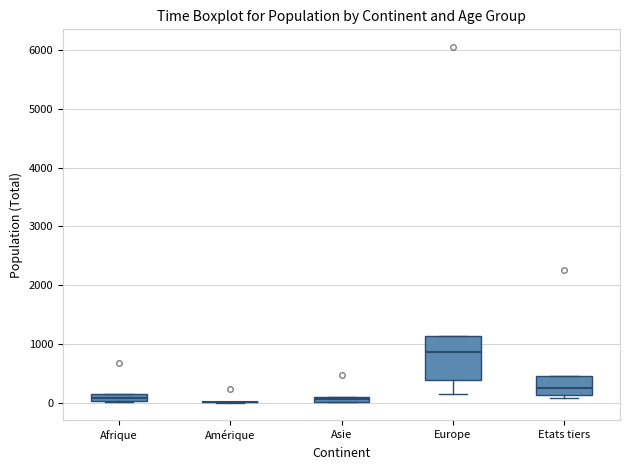

Where is the upper edge of the box for Europe on the y-axis? The values are not printed on the chart, so give them approximately, as read against the axis.

1100